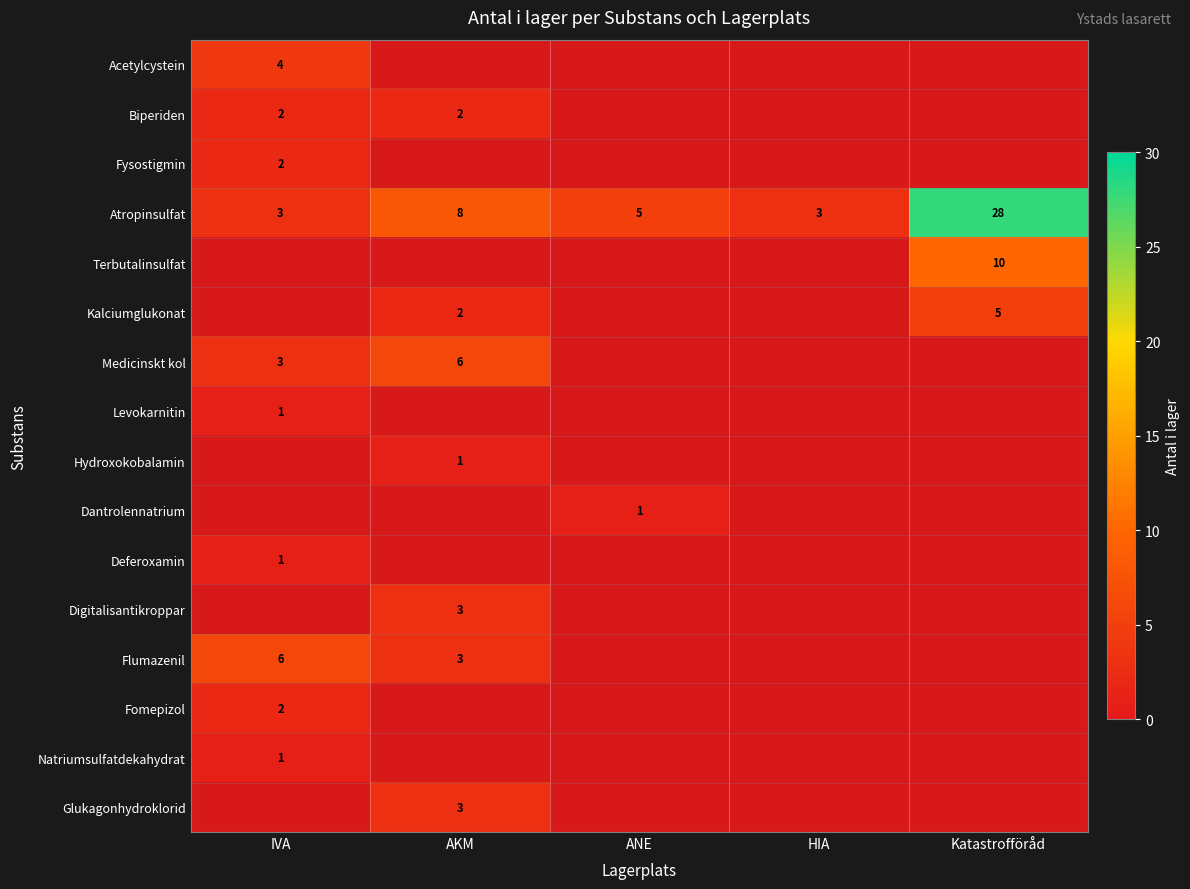

Which category has the lowest value across all series?

IVA